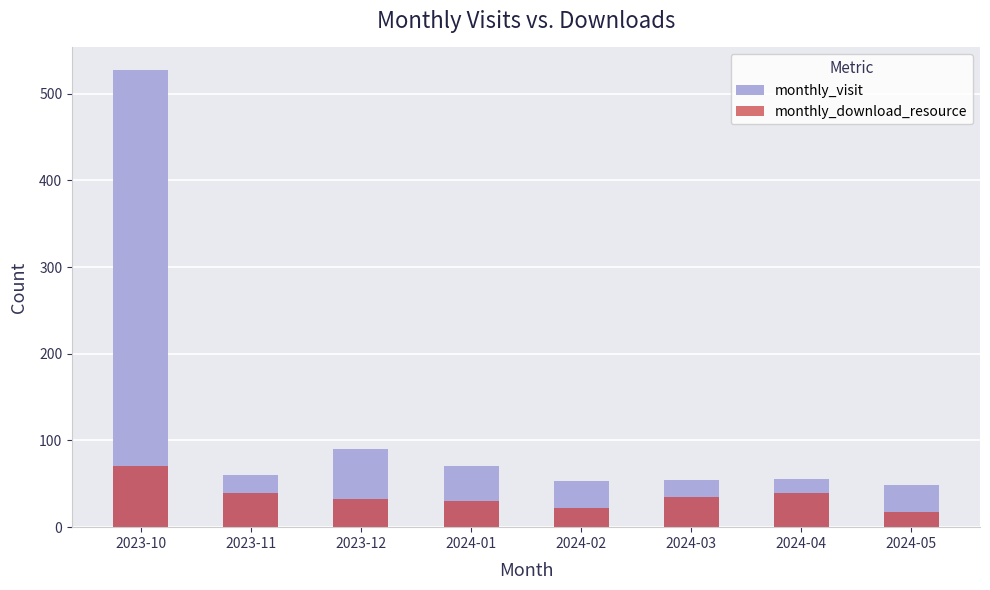

What position from the left is 2024-05?

8